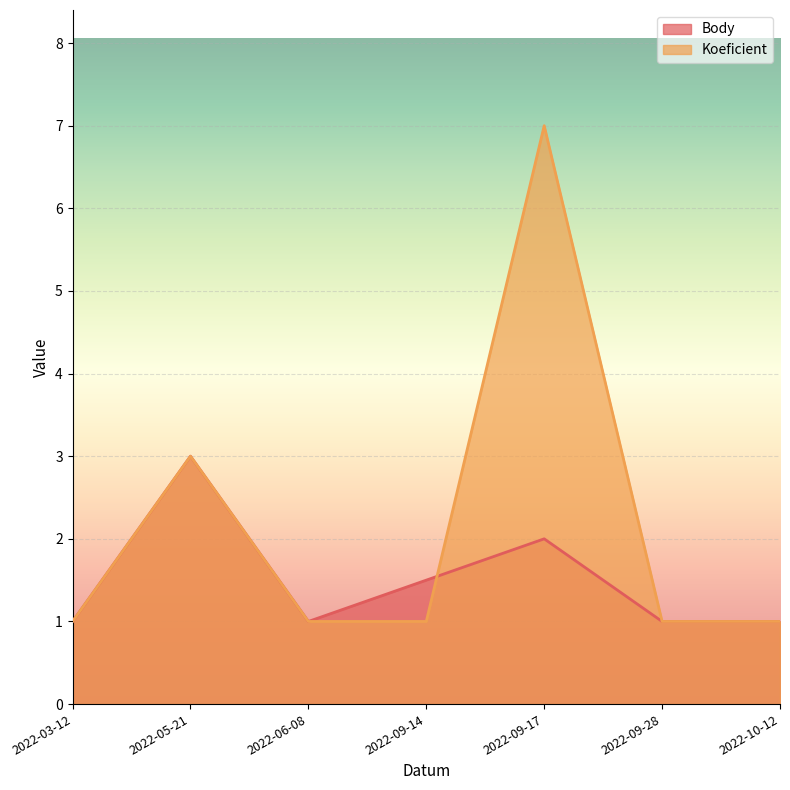

Reading left to right, what are all the values shown in this chart?

Body: 2022-03-12=1.0	2022-05-21=3.0	2022-06-08=1.0	2022-09-14=1.5	2022-09-17=2.0	2022-09-28=1.0	2022-10-12=1.0
Koeficient: 2022-03-12=1.0	2022-05-21=3.0	2022-06-08=1.0	2022-09-14=1.0	2022-09-17=7.0	2022-09-28=1.0	2022-10-12=1.0